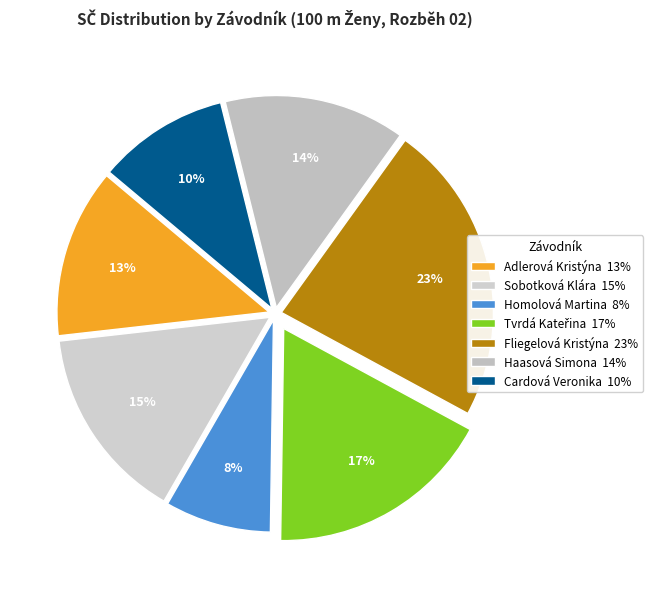

How many segments does this pie chart have?

7